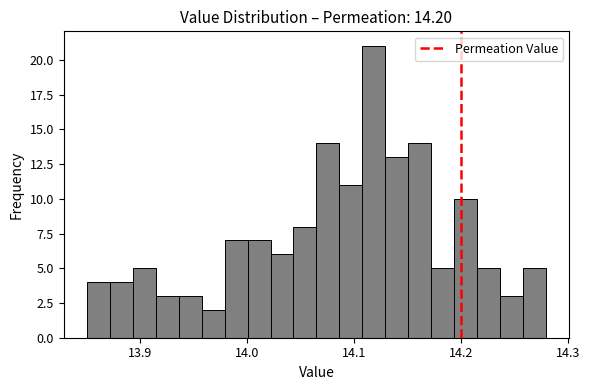

Read against the x-axis, roughly where is the centre of the tallest bar?

14.12